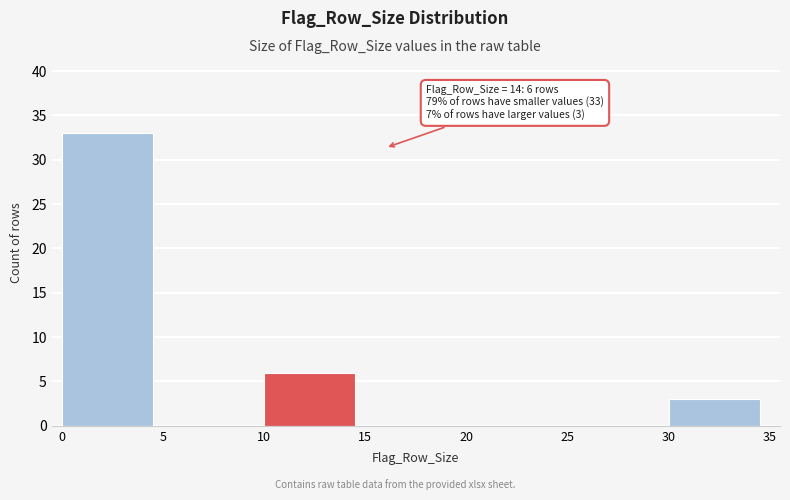

Reading left to right, transcribe all the data shown in this chart.

0=33	5=0	10=6	15=0	20=0	25=0	30=3